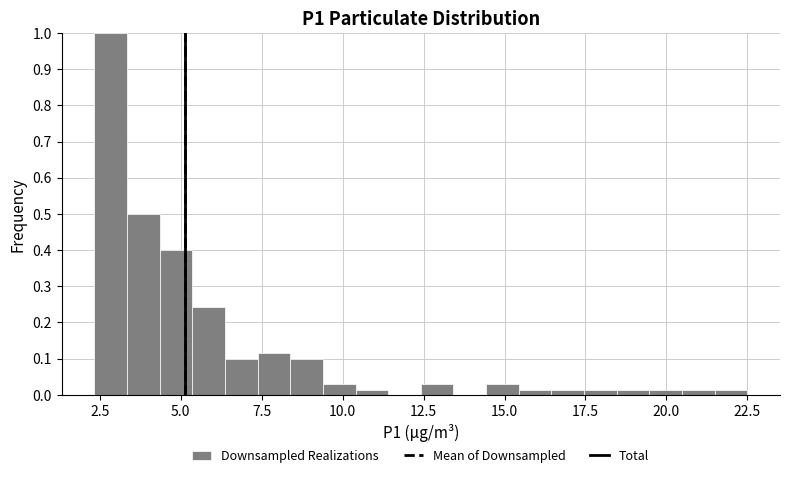

Around what value on the x-axis is the tallest bar? Give the approximate position of its centre, as read against the axis.

3.0